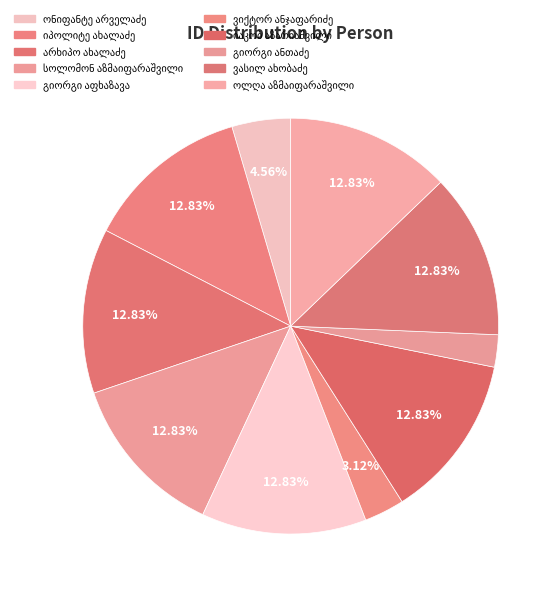

To the nearest percent, what portion does იაკობ აზარიაშვილი represent?

13%